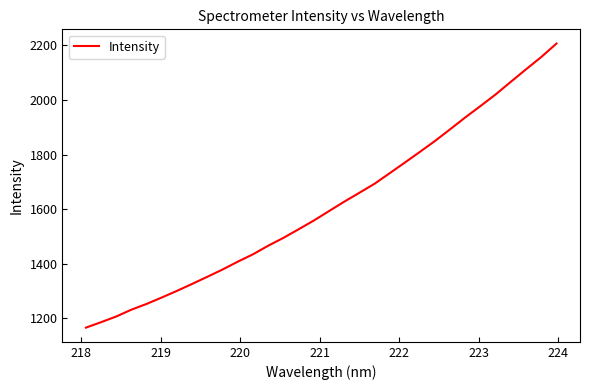

What is the maximum value shown in the chart?

2206.2